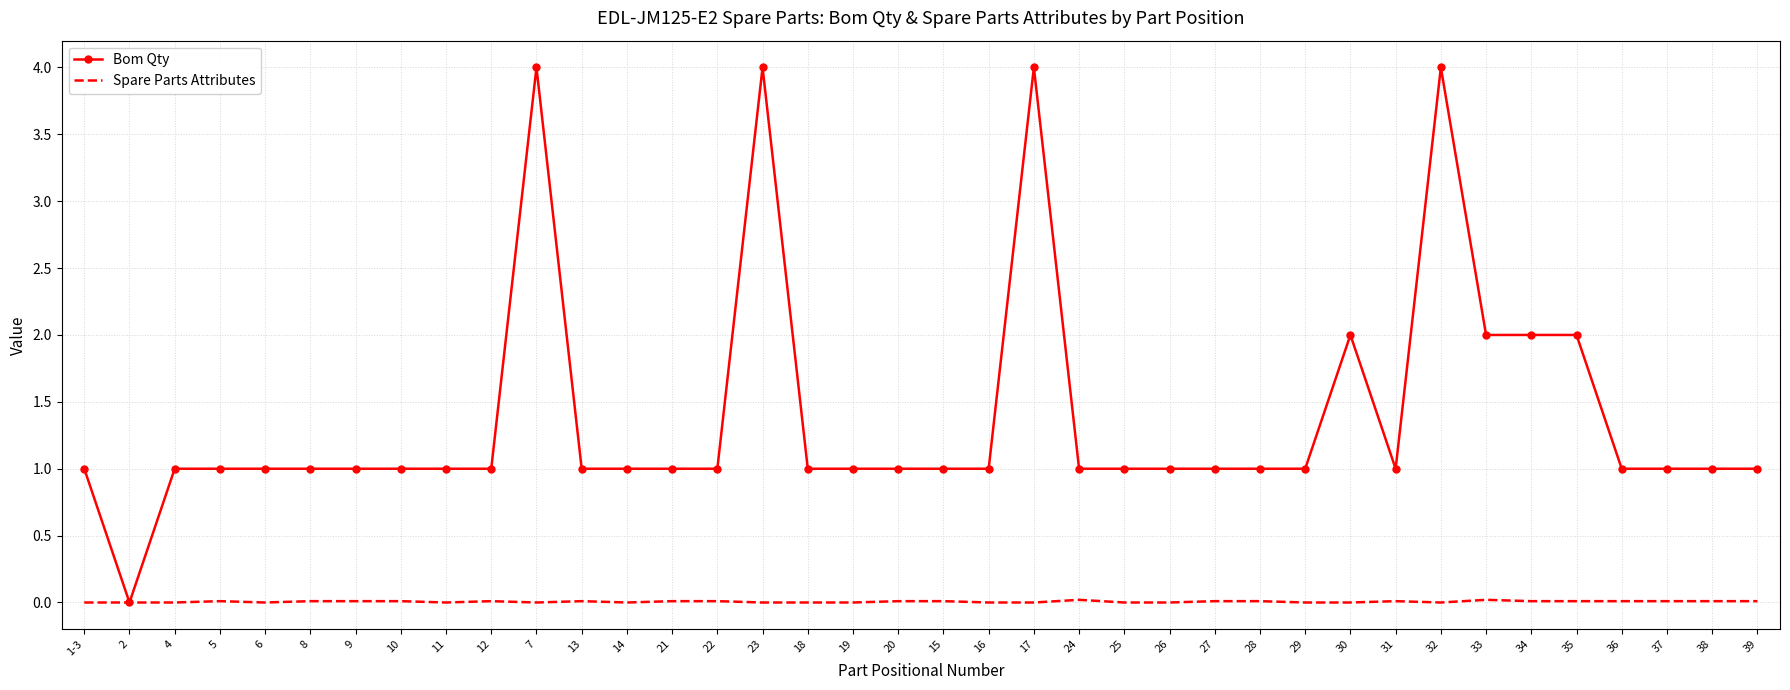

The Spare Parts Attributes series shows 0.0 at 5. True or false?

True